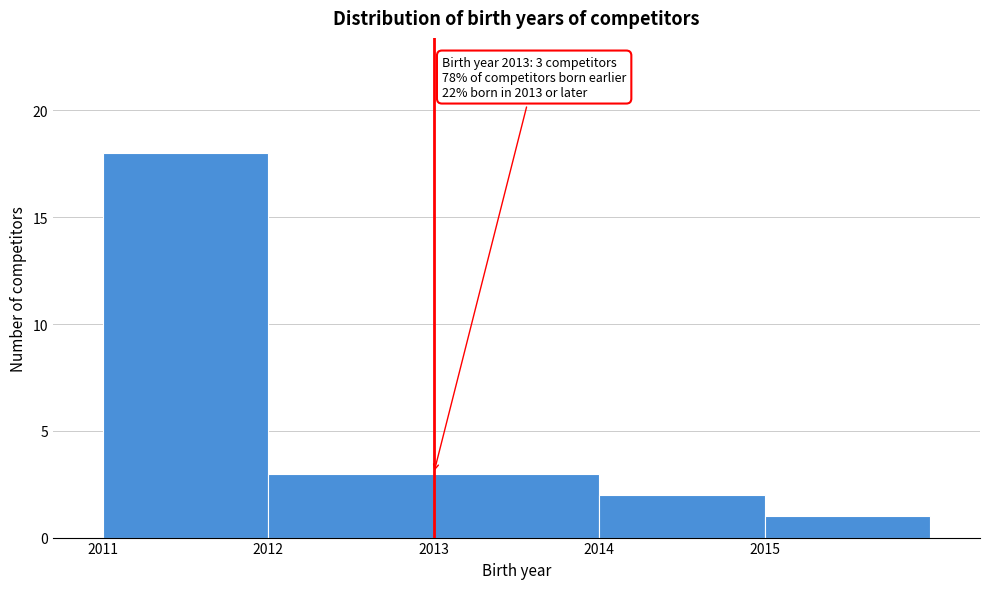

Over which range of the x-axis is the bar tallest?

2011 to 2012